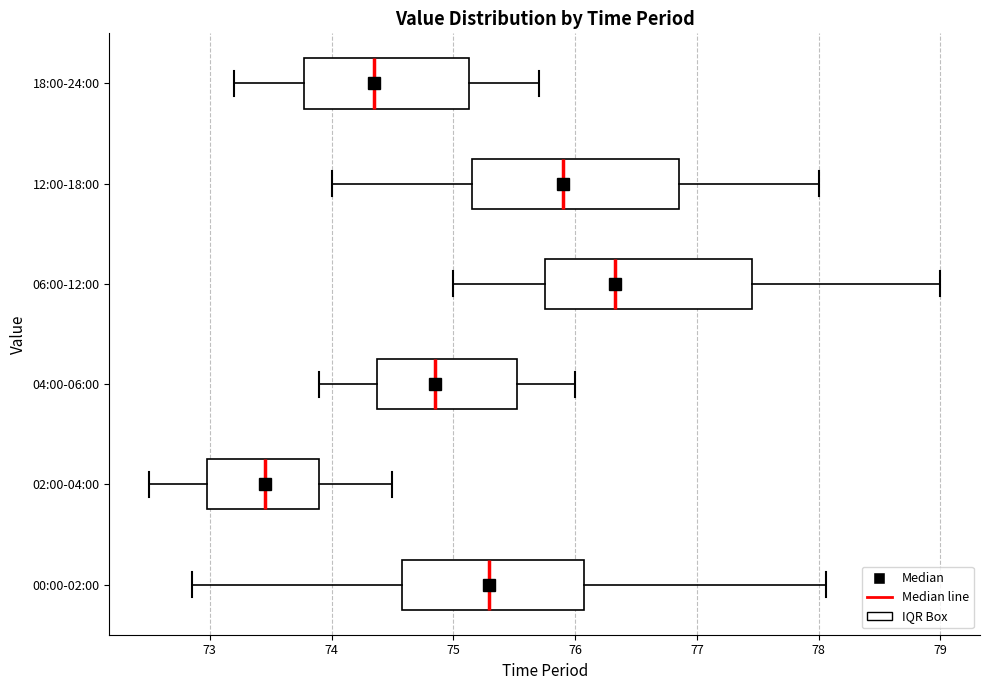

Which box's median line is the furthest to the right?

06:00-12:00